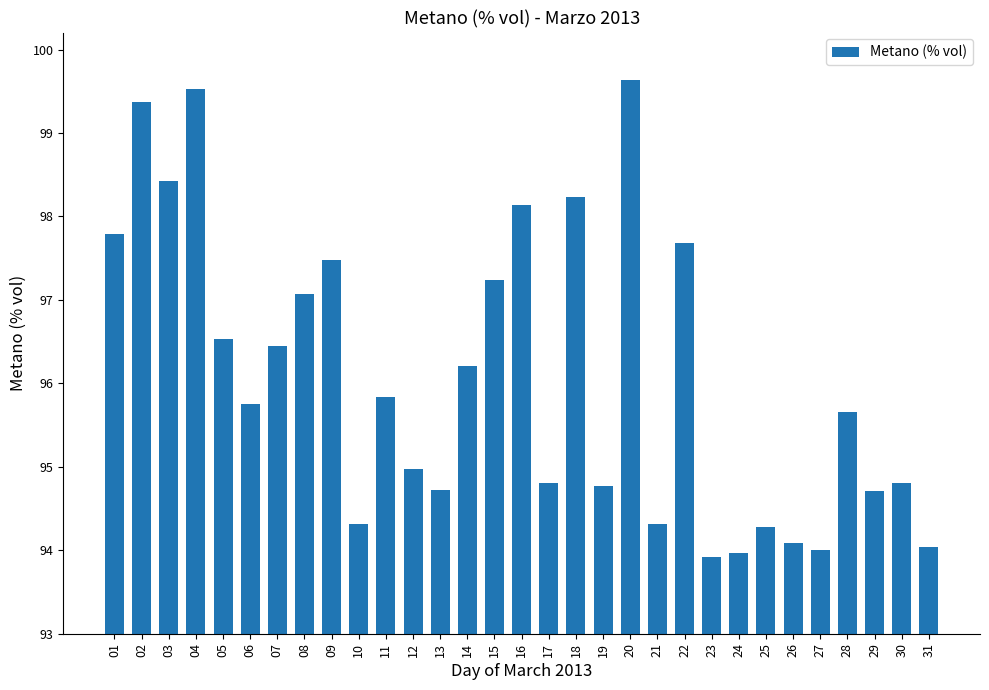

What is the maximum value shown in the chart?

99.6